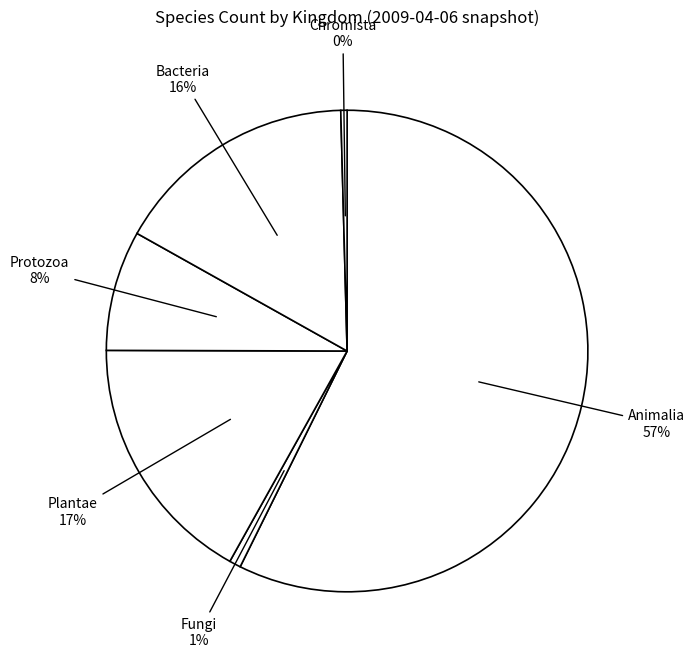

How many segments does this pie chart have?

6